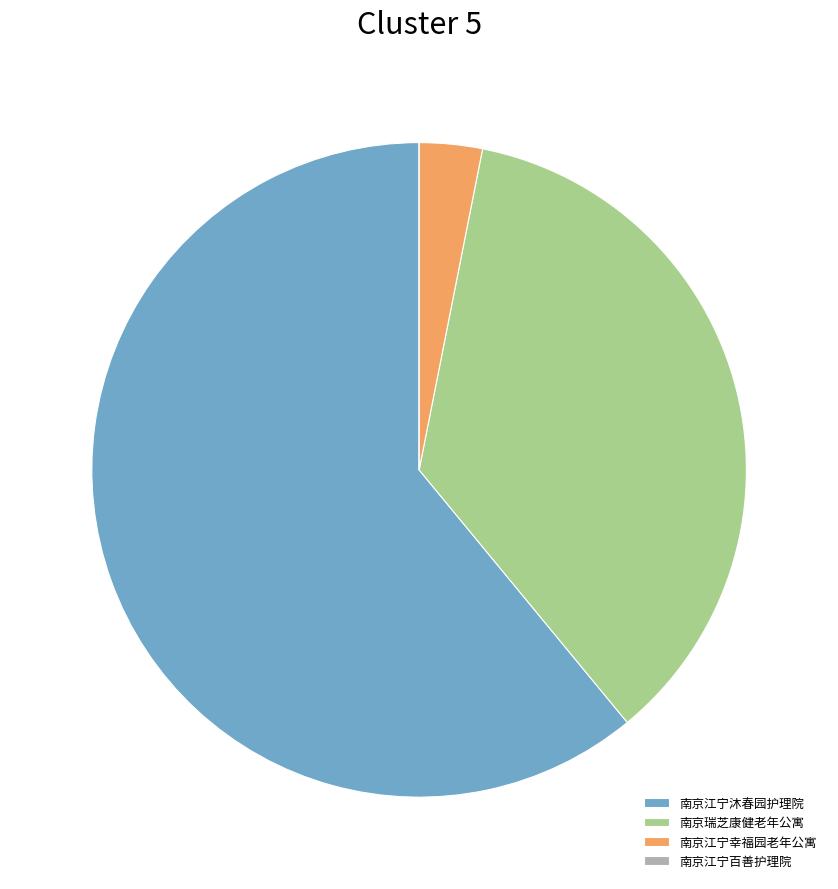

Which slice is the largest?

南京江宁沐春园护理院